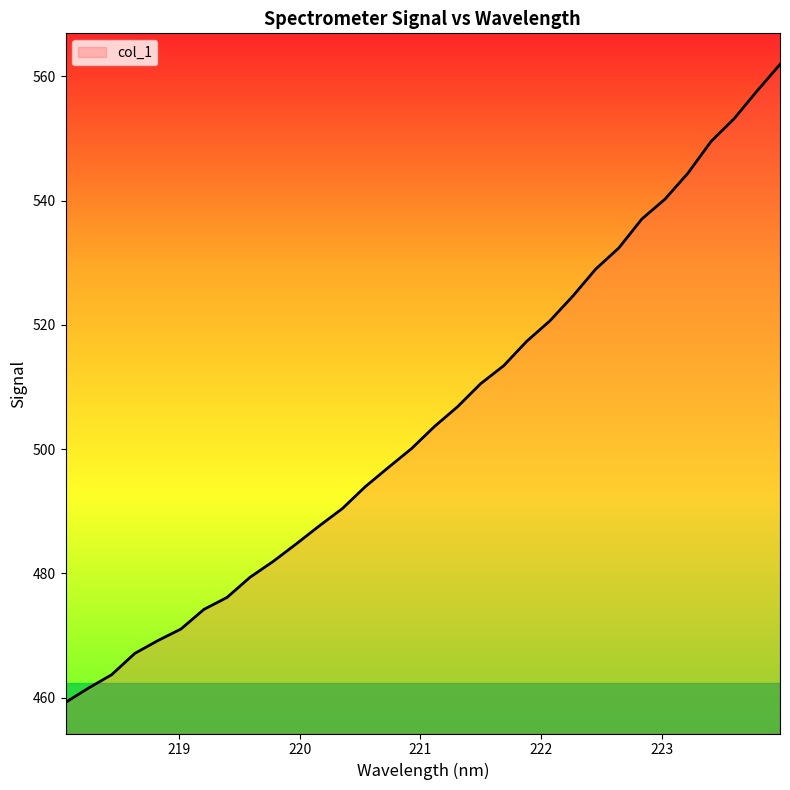

What is the smallest value displayed?

459.2